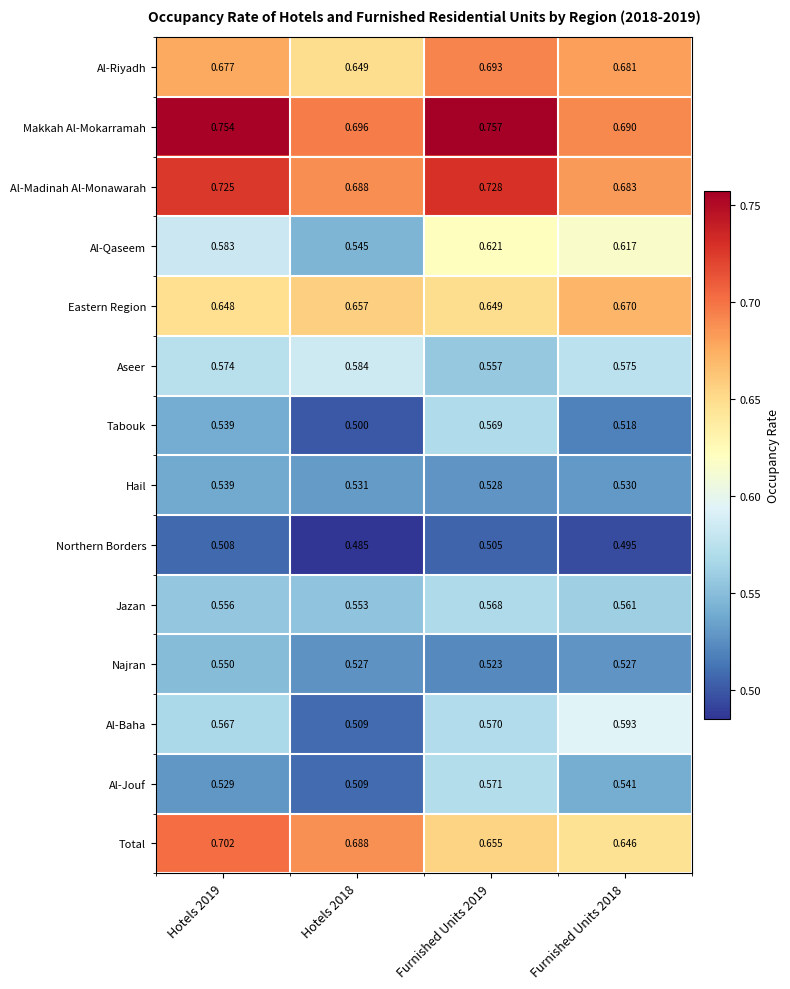

How many series are shown in this chart?

14